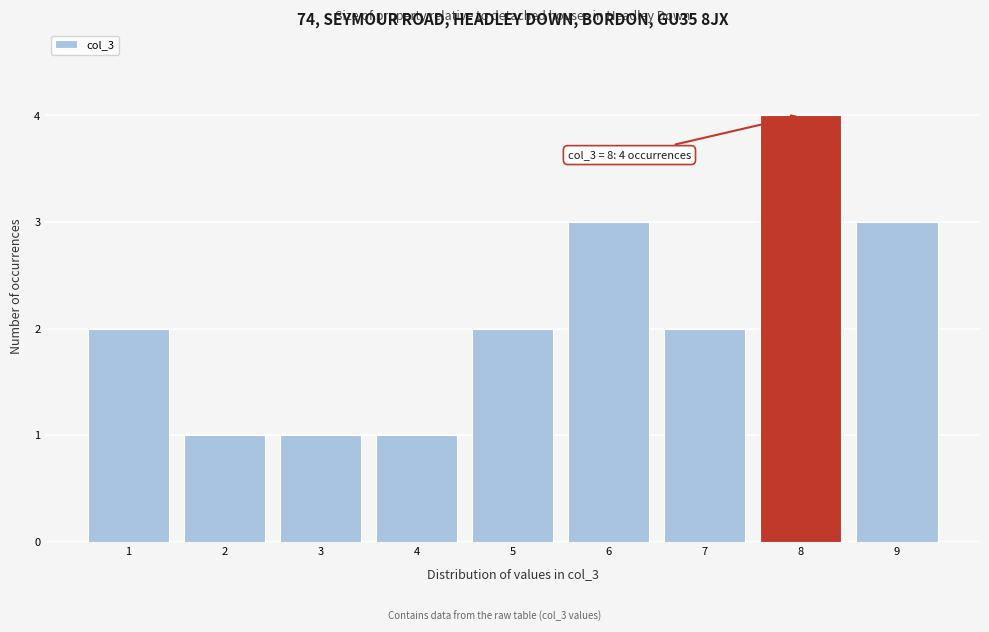

Reading right to left, transcribe all the data shown in this chart.

3	4	2	3	2	1	1	1	2